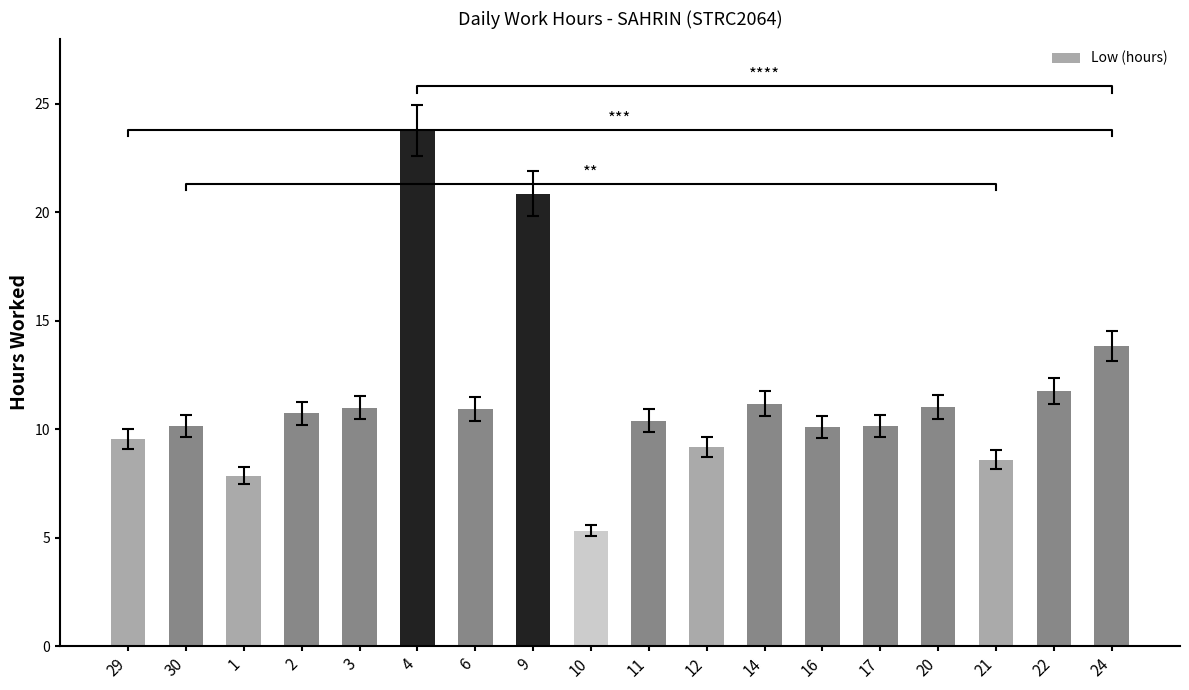

List the labels in order of value, largest first.

4, 9, 24, 22, 14, 20, 3, 6, 2, 11, 30, 17, 16, 29, 12, 21, 1, 10